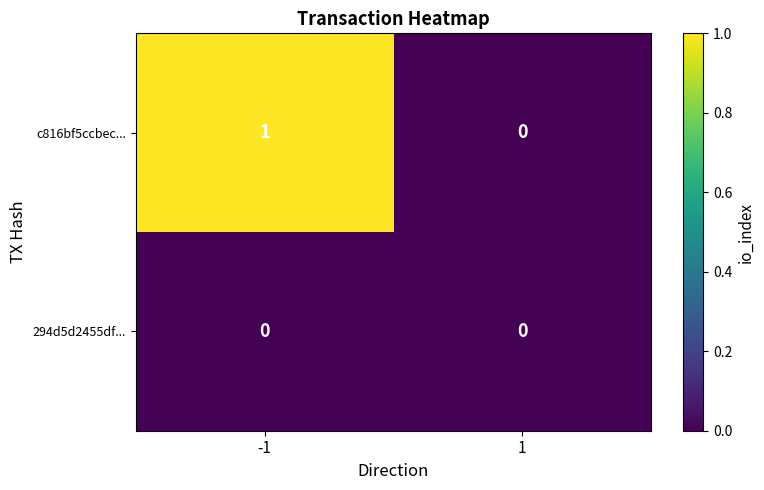

Between -1 and 1, which series saw the biggest shift?

c816bf5ccbec...